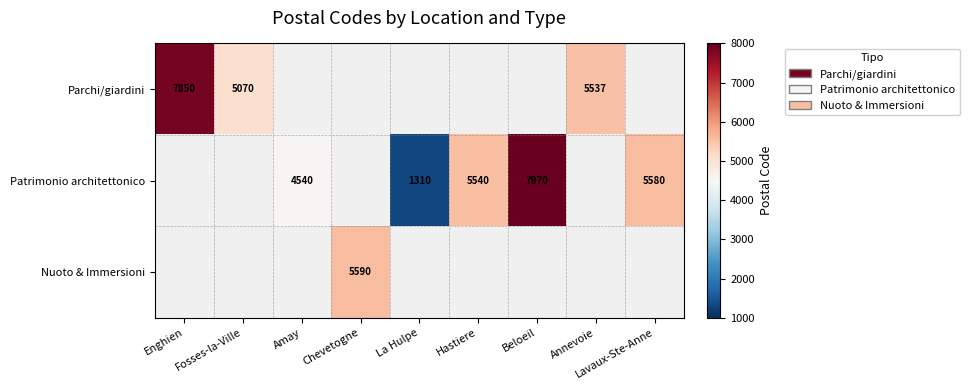

What is the difference between the Patrimonio architettonico values at Amay and Beloeil?

3430